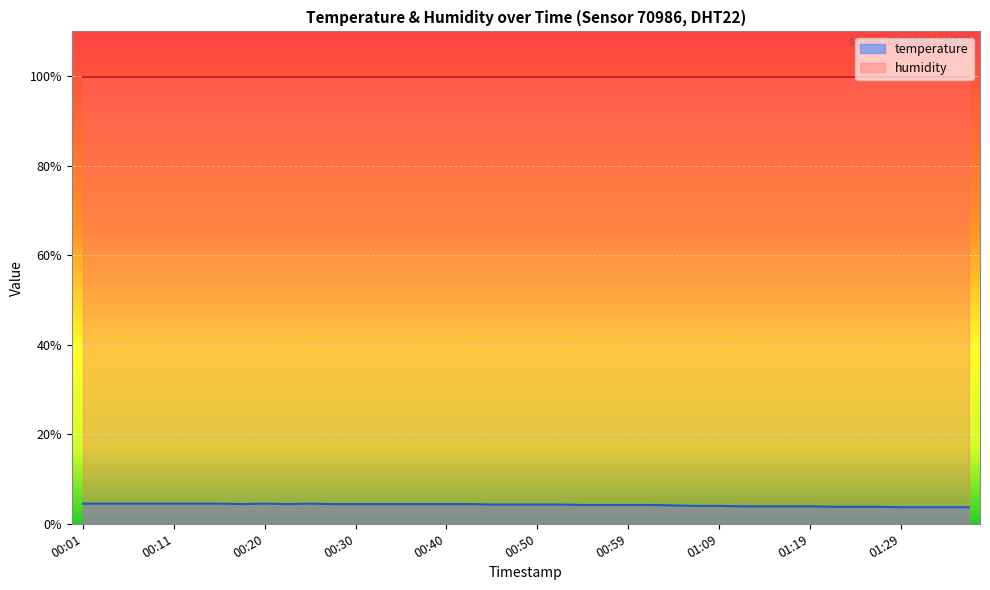

What is the change in value from 00:16 to 00:54?

-0.3